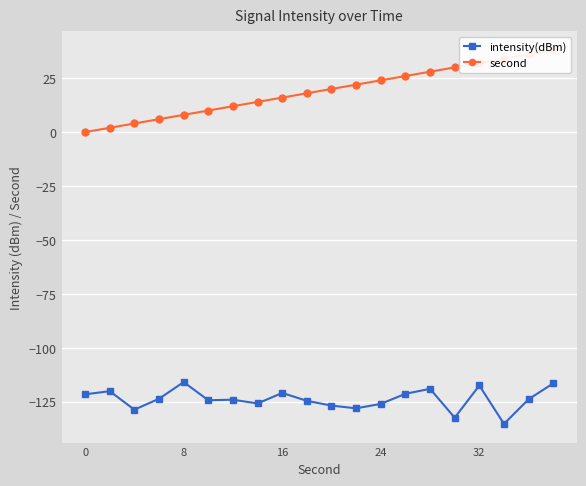

The second series shows 0.0 at 0. True or false?

True